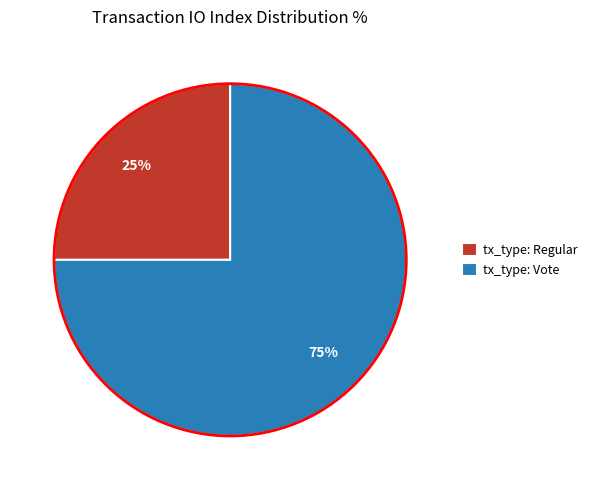

Which category accounts for the majority?

tx_type: Vote